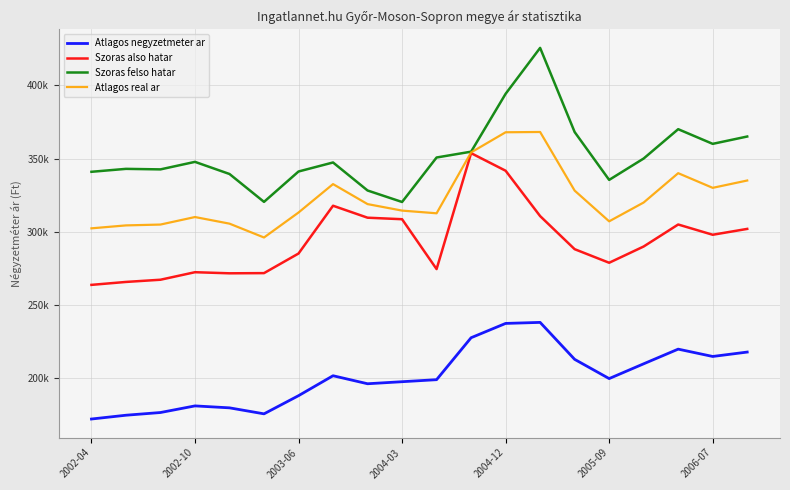

What are all the series names shown in the legend?

Atlagos negyzetmeter ar, Szoras also hatar, Szoras felso hatar, Atlagos real ar